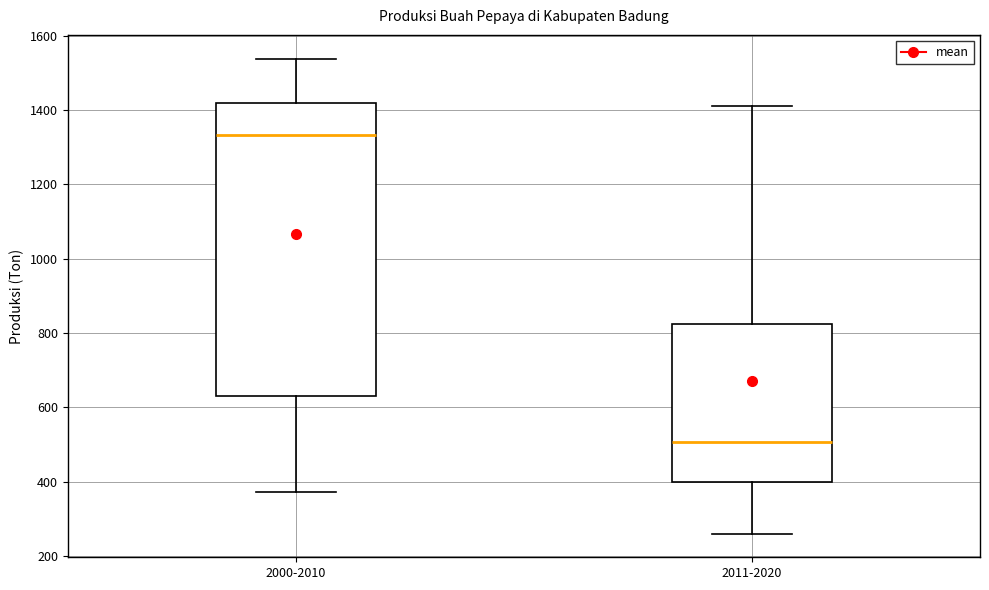

Comparing the boxes themselves (not the whiskers), which one is the tallest?

2000-2010